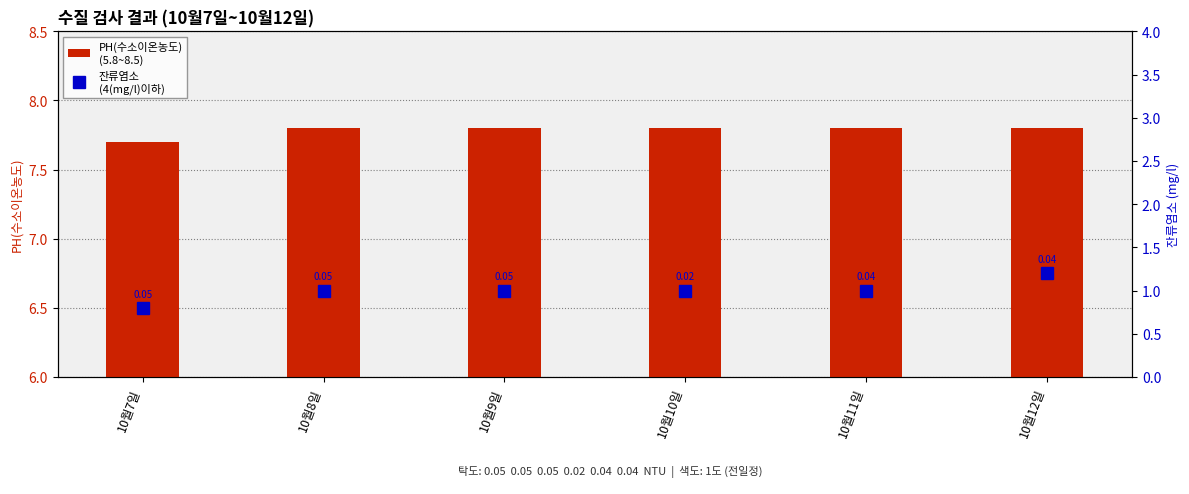

What is the value of the PH(수소이온농도)
(5.8~8.5) bar at the 2nd from the left?

7.8